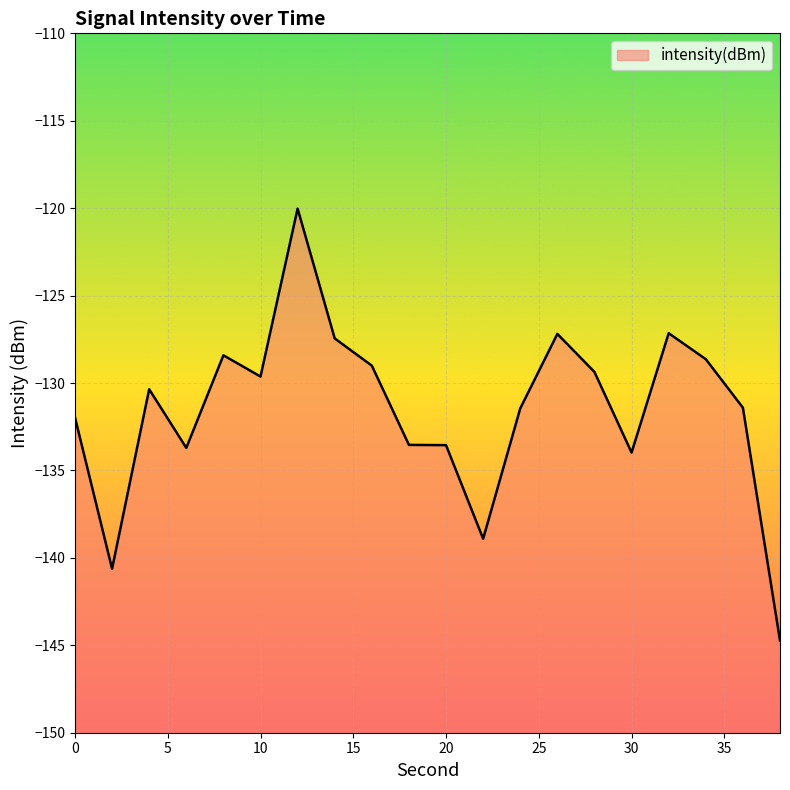

What is the sum of all values?

-2631.1